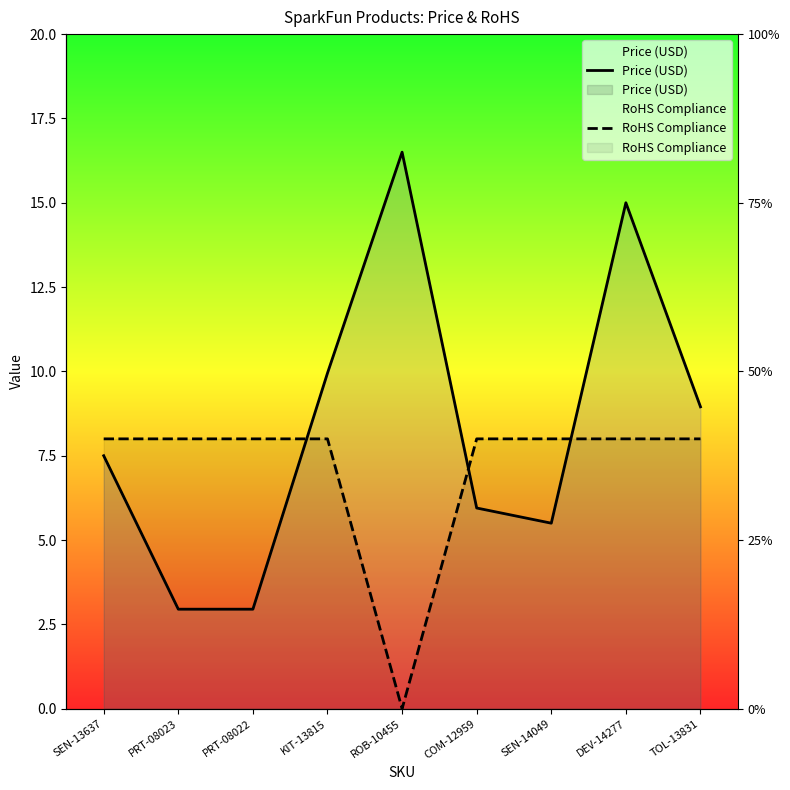

The Price (USD) series shows 5.5 at SEN-14049. True or false?

True